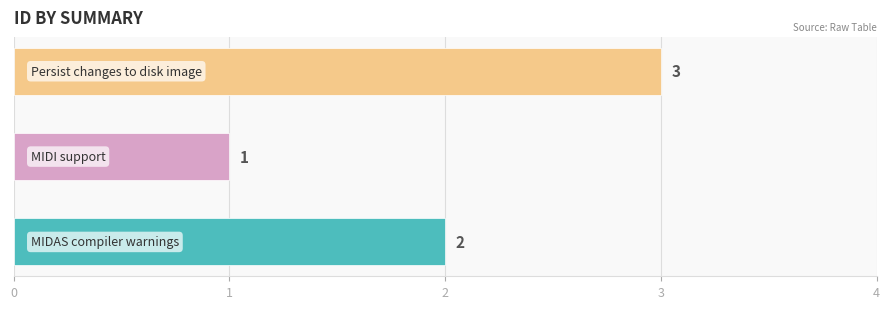

Reading bottom to top, extract all data points from this chart.

2	1	3